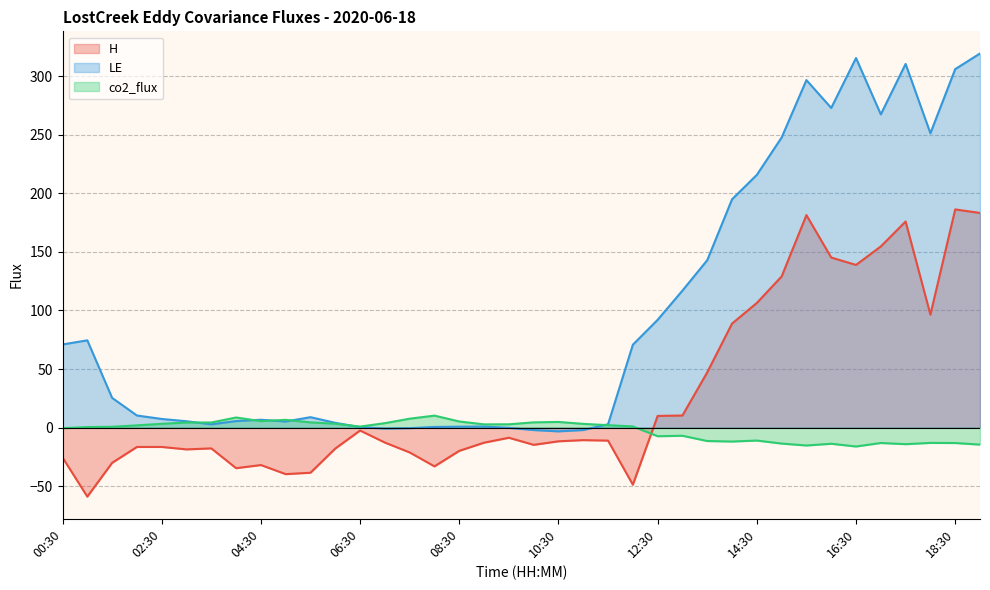

How many lines are shown in the chart?

3